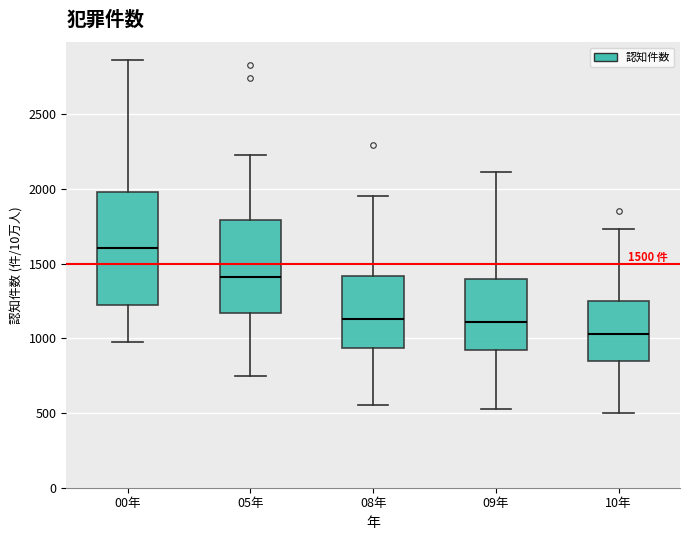

Which box has the lowest median line?

10年